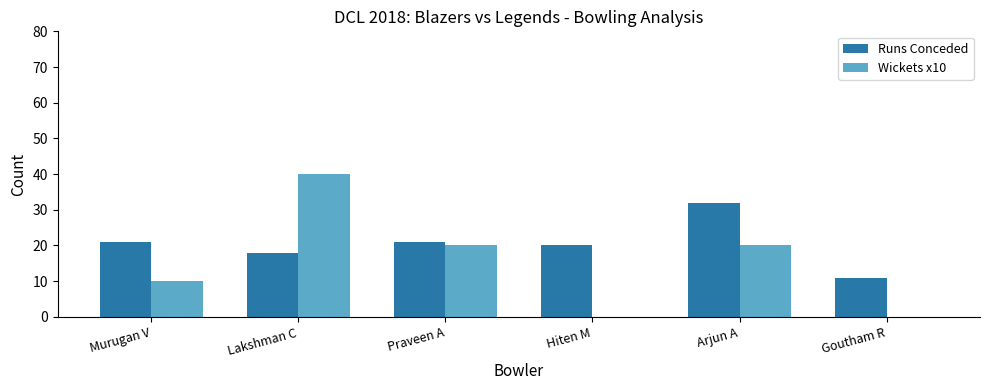

What value does the Wickets x10 series have at Praveen A, to the nearest 5?

20